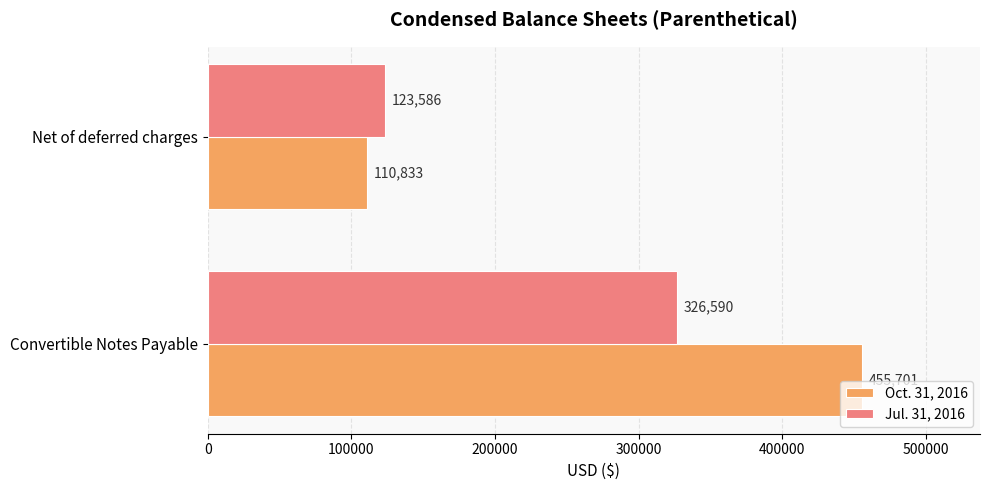

Between Convertible Notes Payable and Net of deferred charges, which series saw the biggest shift?

Oct. 31, 2016